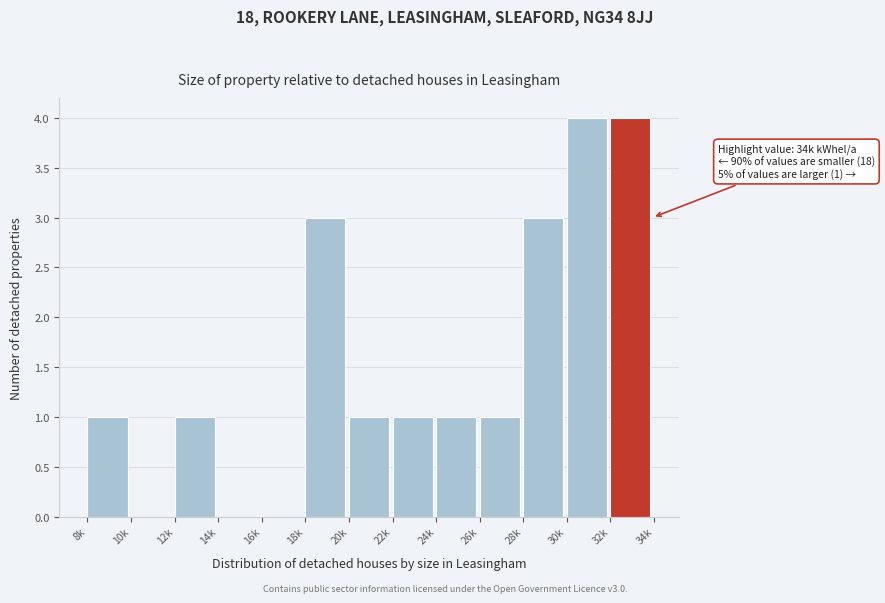

Reading left to right, extract all data points from this chart.

8k=1	10k=0	12k=1	14k=0	16k=0	18k=3	20k=1	22k=1	24k=1	26k=1	28k=3	30k=4	32k=4